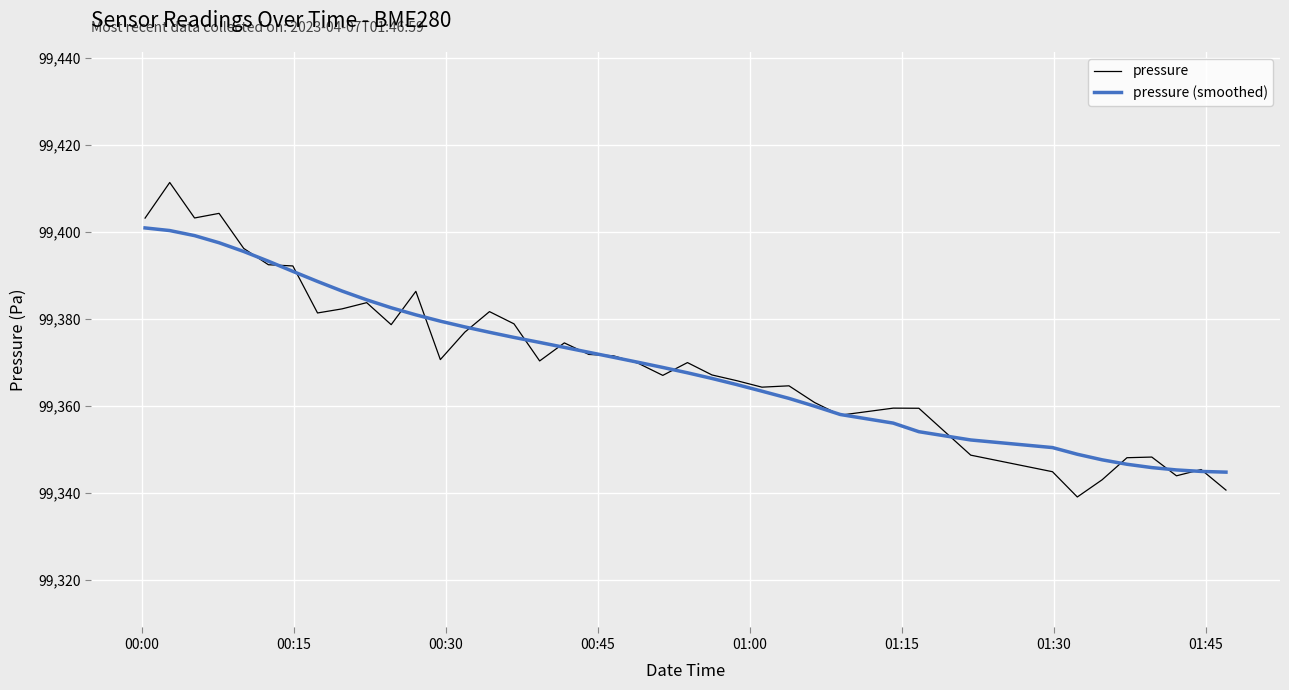

What is the highest value of the pressure series?

99411.4